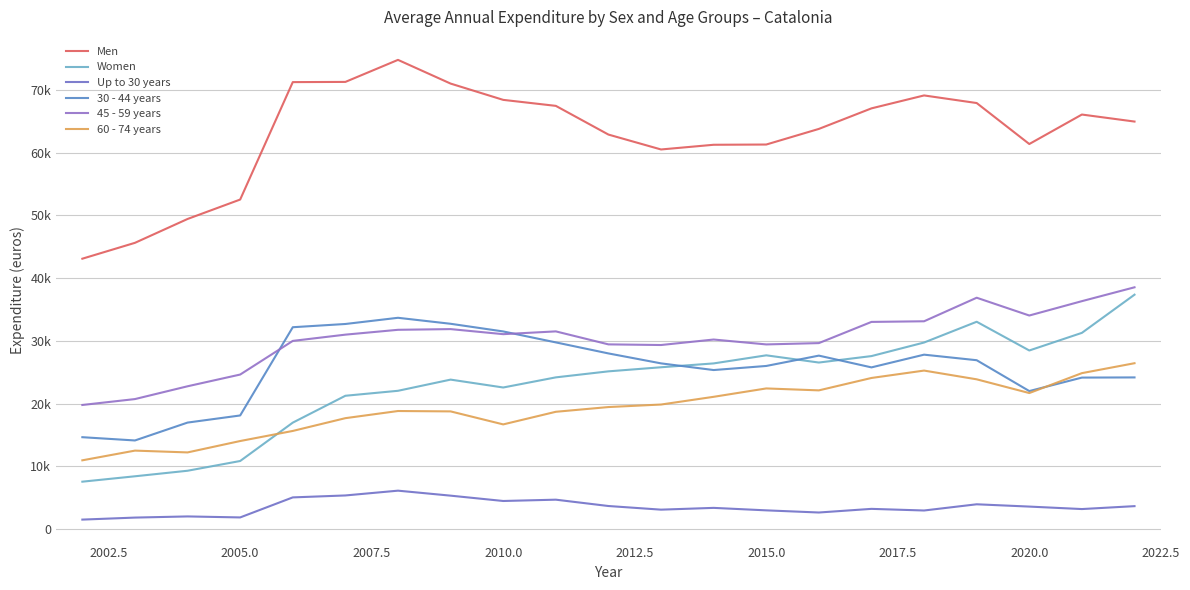

List the series in order of their peak value, lowest first.

Up to 30 years, 60 - 74 years, 30 - 44 years, Women, 45 - 59 years, Men